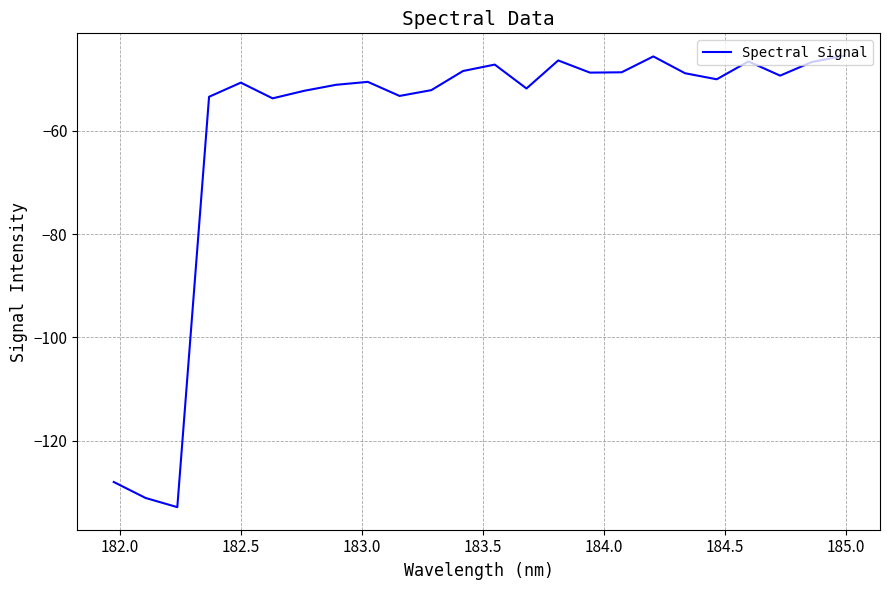

What is the greatest value displayed?

-45.5